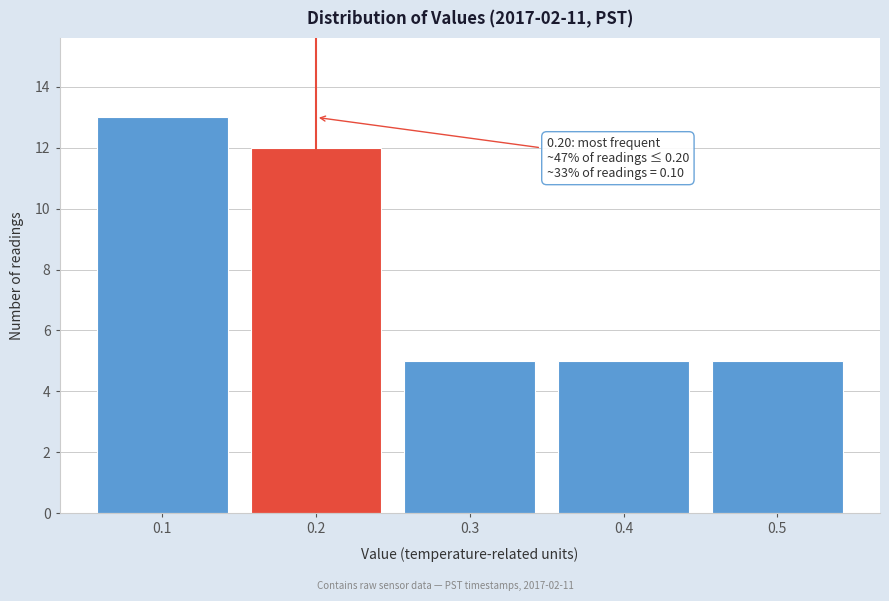

Reading left to right, transcribe all the data shown in this chart.

0.1=13	0.2=12	0.3=5	0.4=5	0.5=5